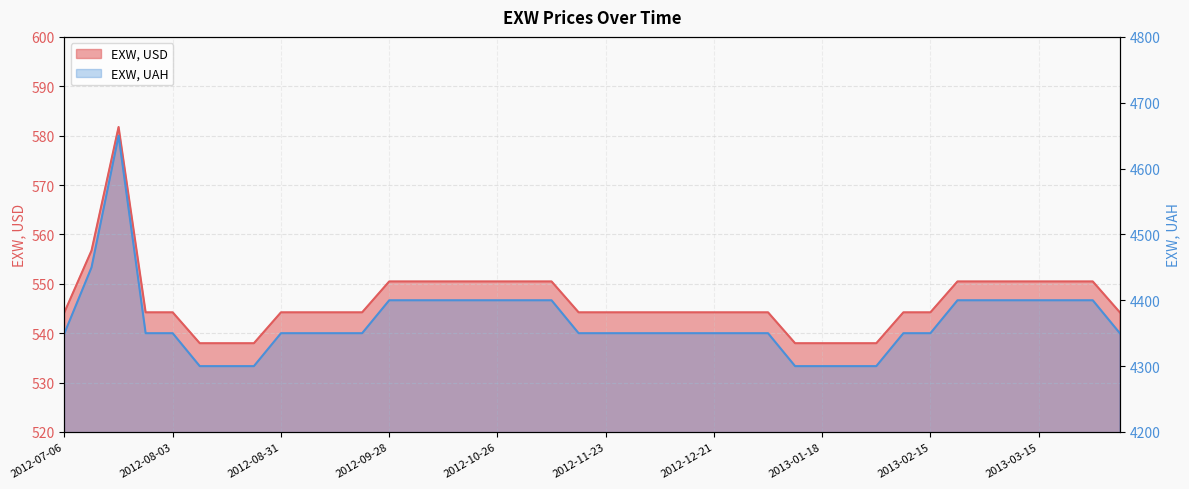

How many interior local peaks does the EXW, UAH series have?

1